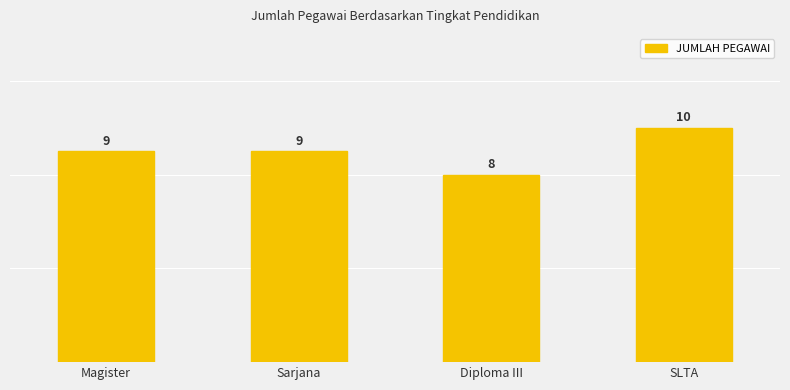

What position from the right is Sarjana?

3